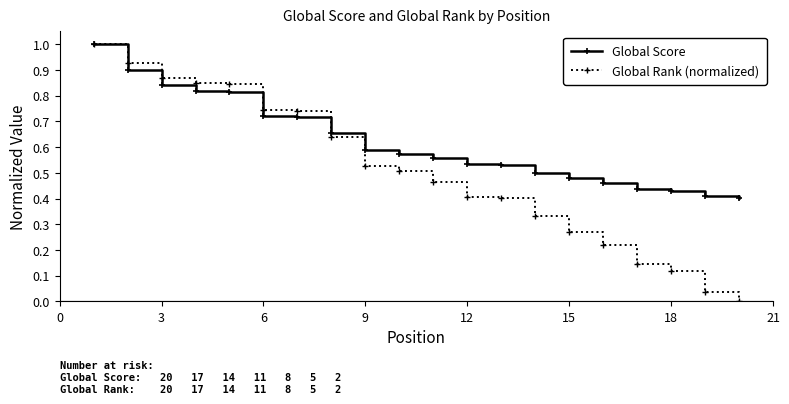

List the series in order of their overall mean, highest first.

Global Score, Global Rank (normalized)